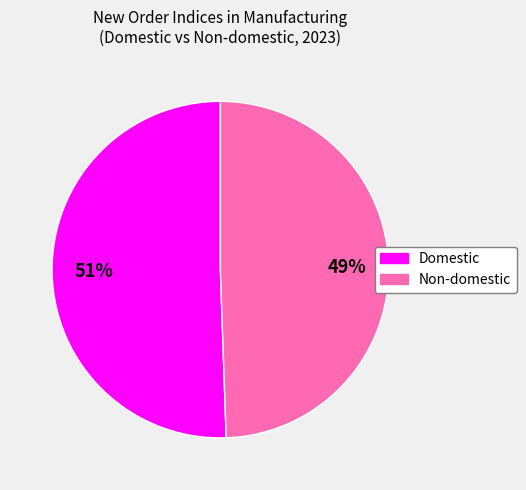

To the nearest percent, what is the average slice percentage?

50%